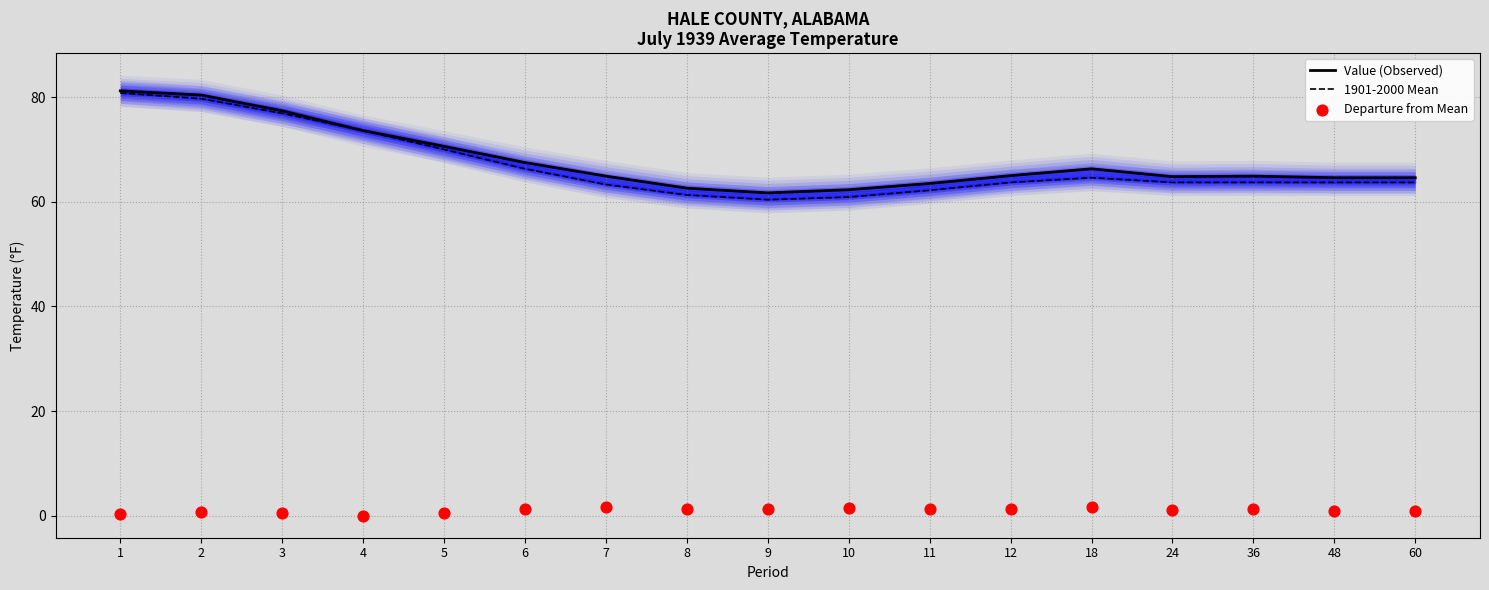

At how many categories does at least one series exceed 20?

17